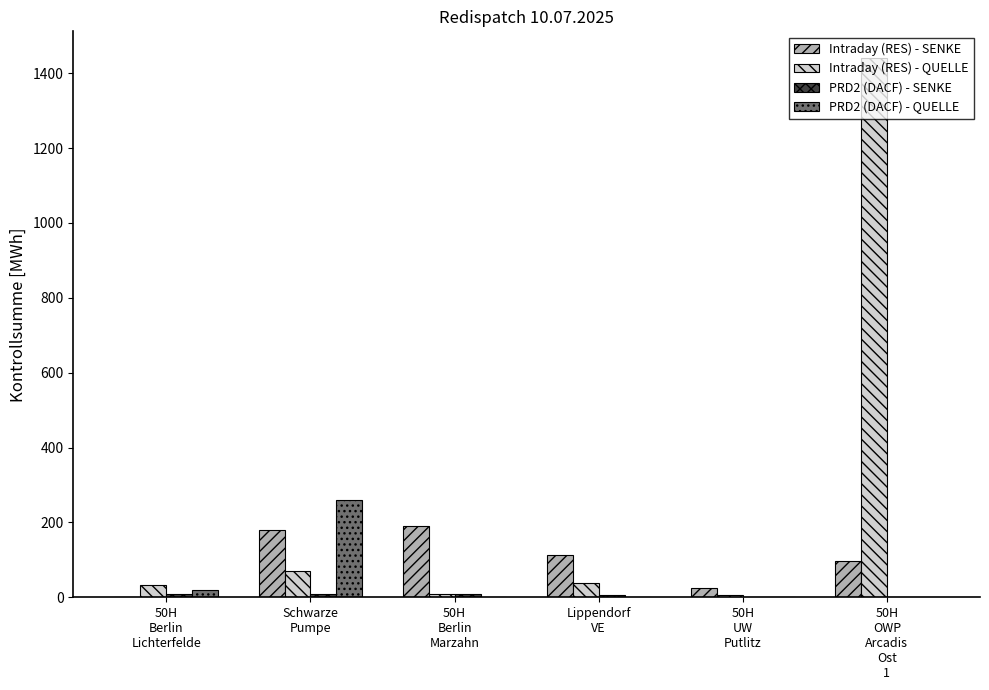

What is the highest value of the PRD2 (DACF) - QUELLE series?

261.0